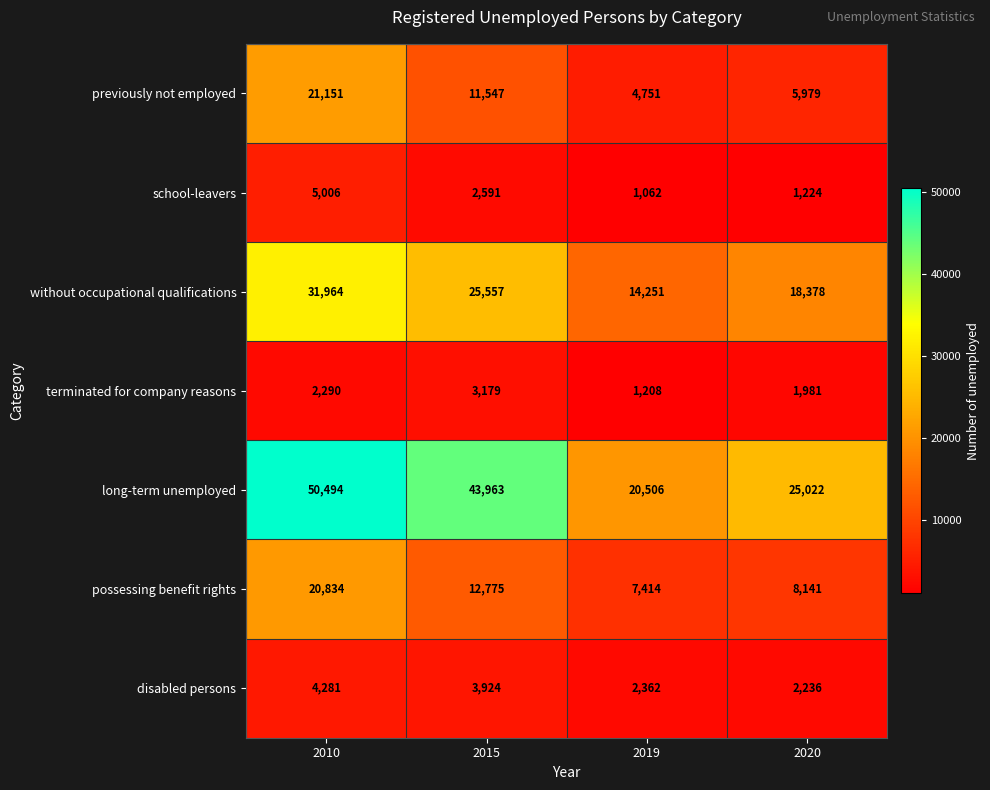

What is the maximum value shown in the chart?

50494